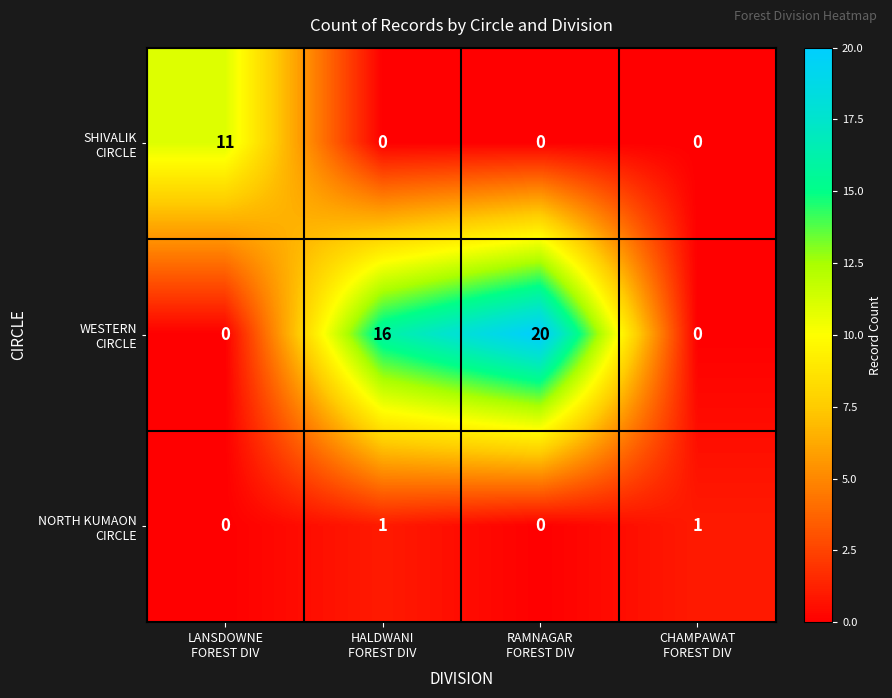

How many distinct data groups are displayed?

3